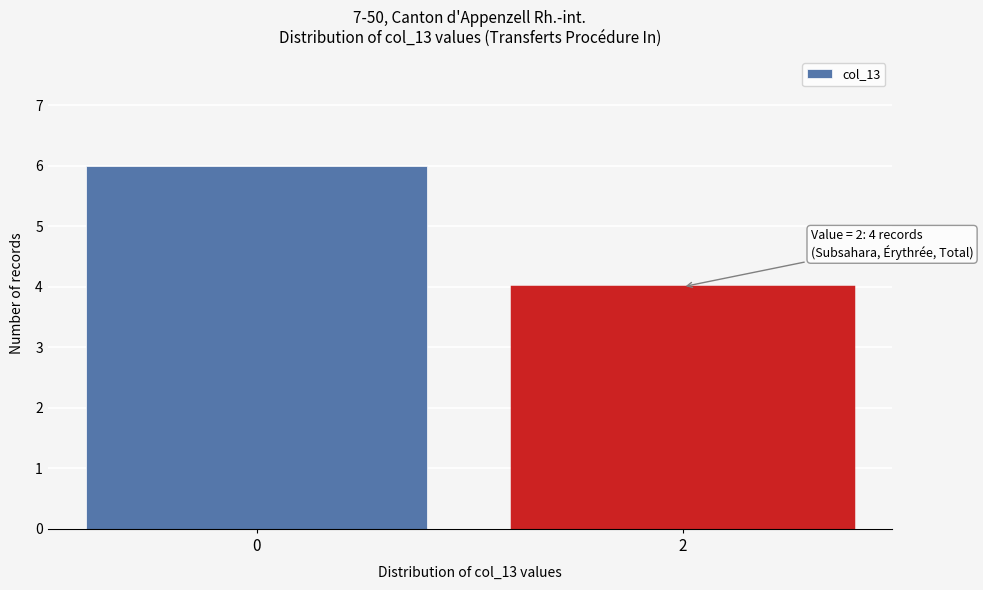

Reading right to left, transcribe all the data shown in this chart.

4	6